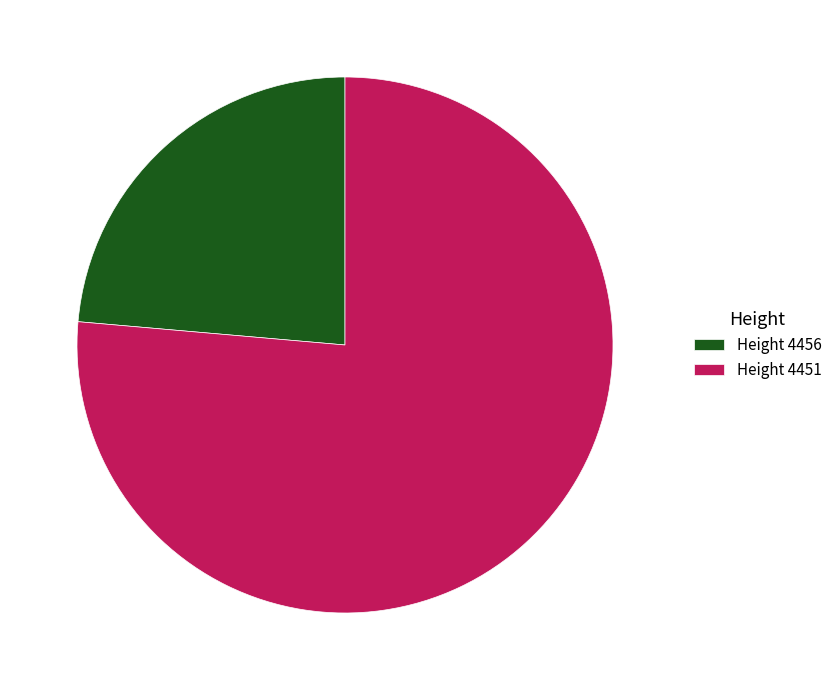

The Height 4451 slice represents 64% of the pie. True or false?

False